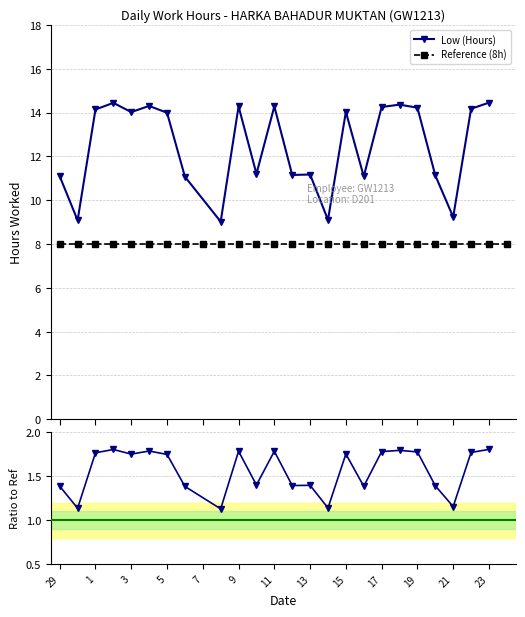

Reading left to right, list all the values displayed in this chart.

Low (Hours): 11.1	9.1	14.1	14.4	14.0	14.3	14.0	11.1	0.0	9.0	14.3	11.2	14.3	11.2	11.2	9.1	14.0	11.1	14.2	14.4	14.2	11.1	9.2	14.2	14.4	0.0
Reference (8h): 8.0	8.0	8.0	8.0	8.0	8.0	8.0	8.0	8.0	8.0	8.0	8.0	8.0	8.0	8.0	8.0	8.0	8.0	8.0	8.0	8.0	8.0	8.0	8.0	8.0	8.0